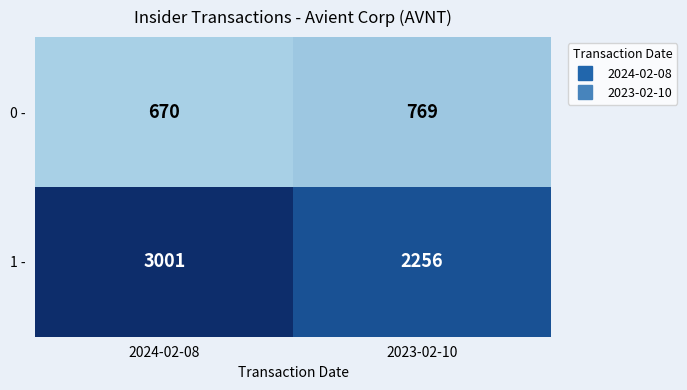

At which category is the sum across all series the highest?

2024-02-08